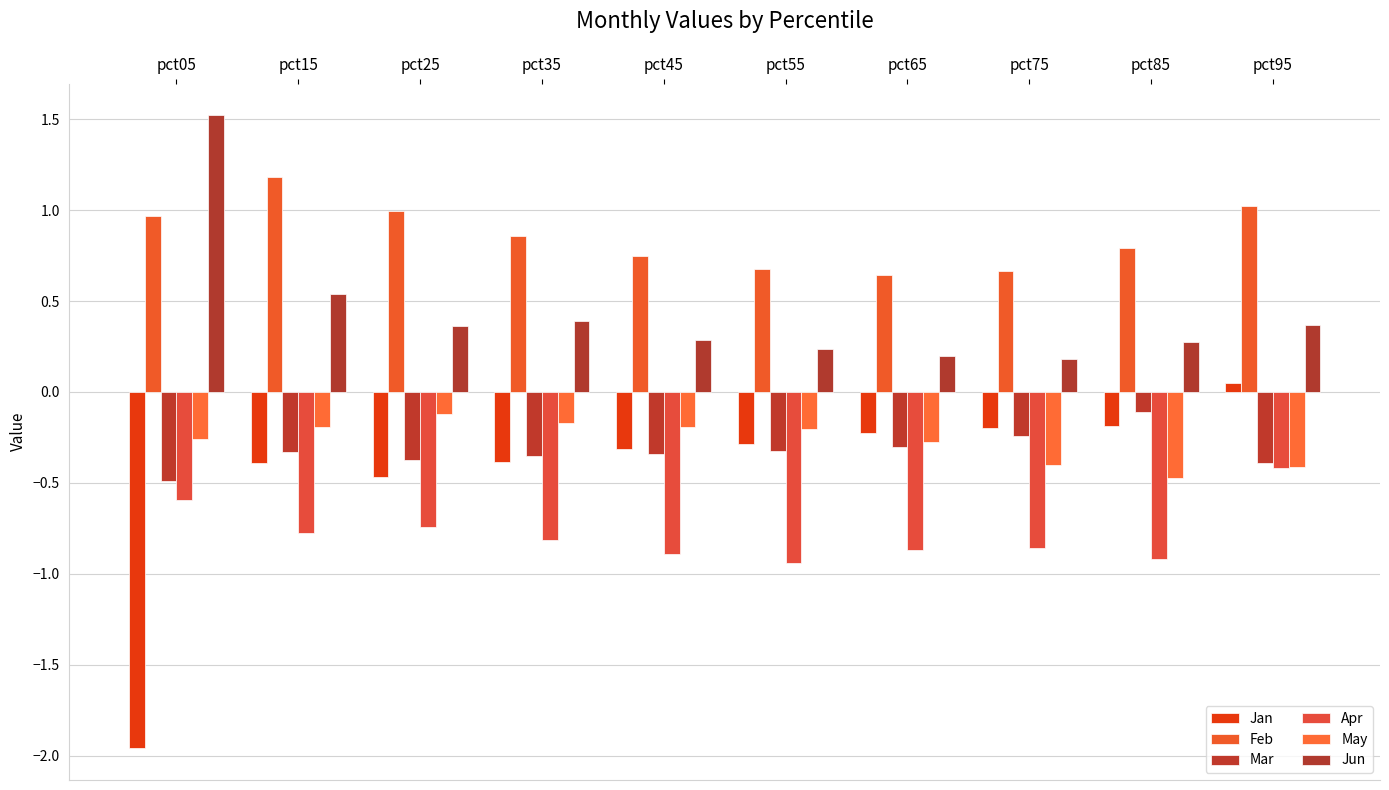

Are the bars horizontal?

No